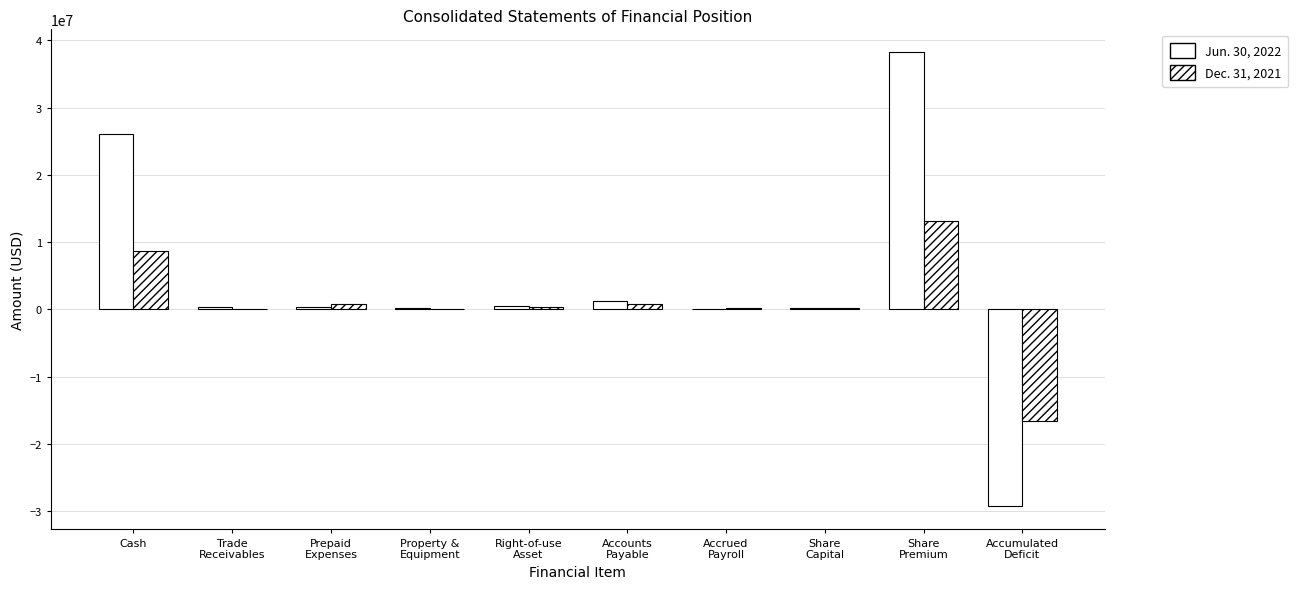

Reading left to right, transcribe all the data shown in this chart.

Jun. 30, 2022: 26006609	332918	422090	267940	537569	1205788	44447	163332	38256659	-29247405
Dec. 31, 2021: 8727542	111842	769825	37884	393702	784786	233710	141075	13126493	-16644958